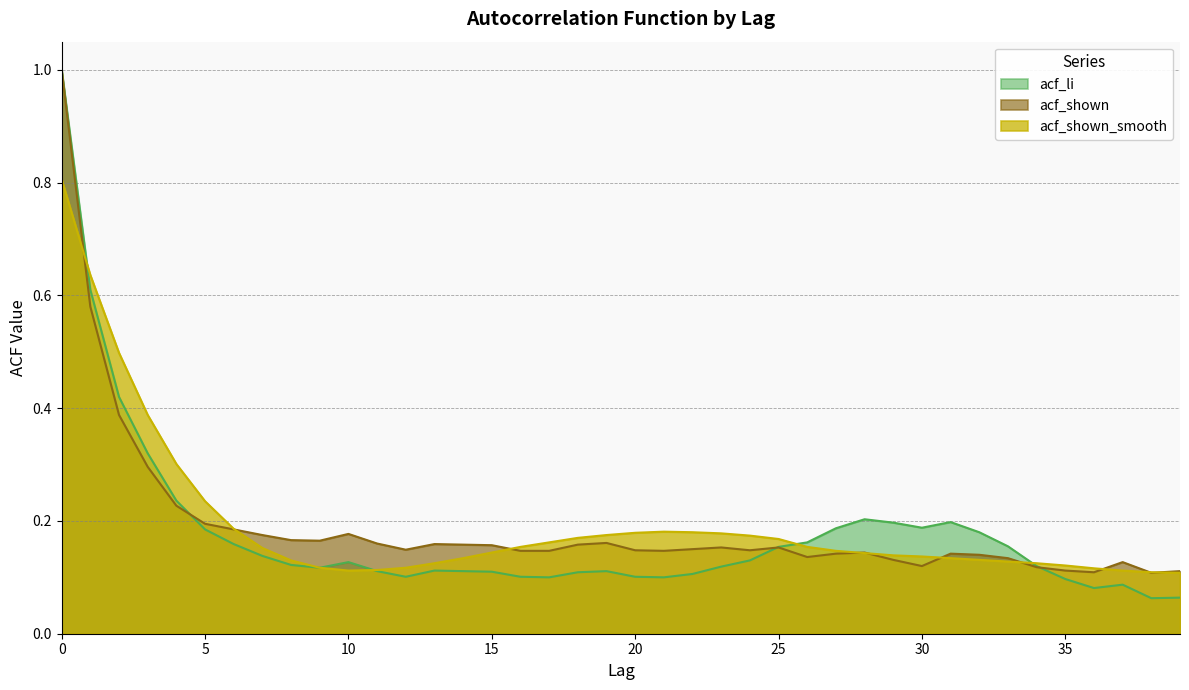

In acf_shown_smooth, how many points are higher than both neighbors (excluding endpoints)?

1